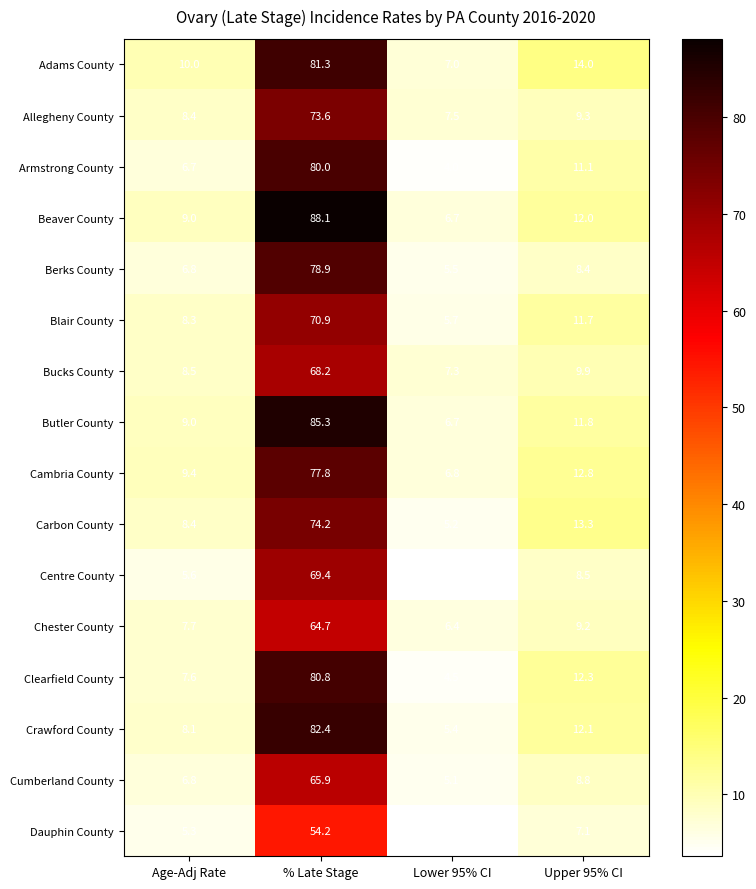

List the labels in order of Bucks County value, smallest first.

Lower 95% CI, Age-Adj Rate, Upper 95% CI, % Late Stage